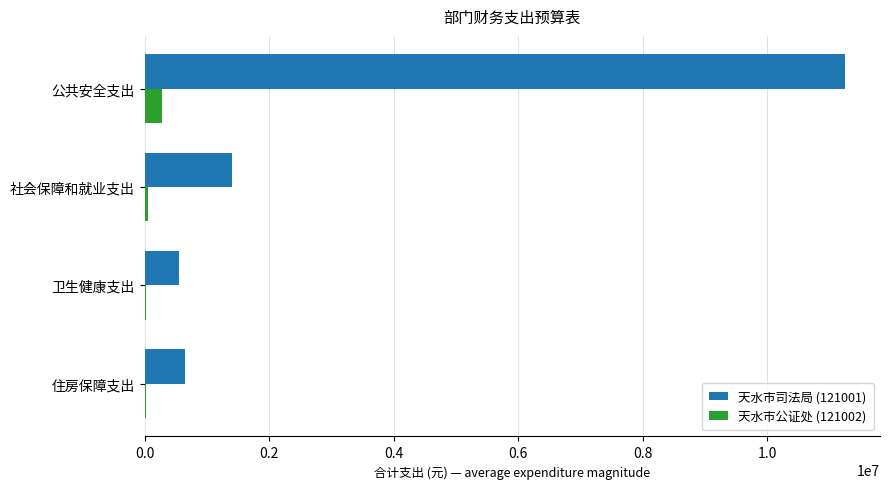

Which series has the largest total across all categories?

天水市司法局 (121001)